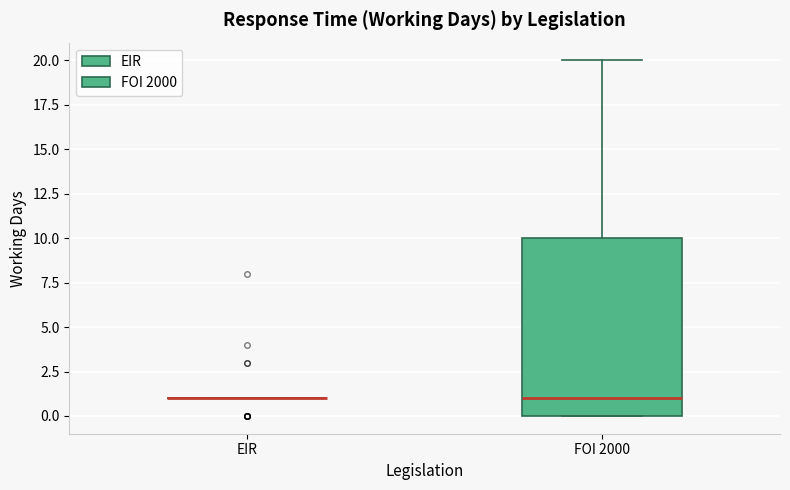

Where does the median line of the box for FOI 2000 sit on the y-axis? The values are not printed on the chart, so give them approximately, as read against the axis.

1